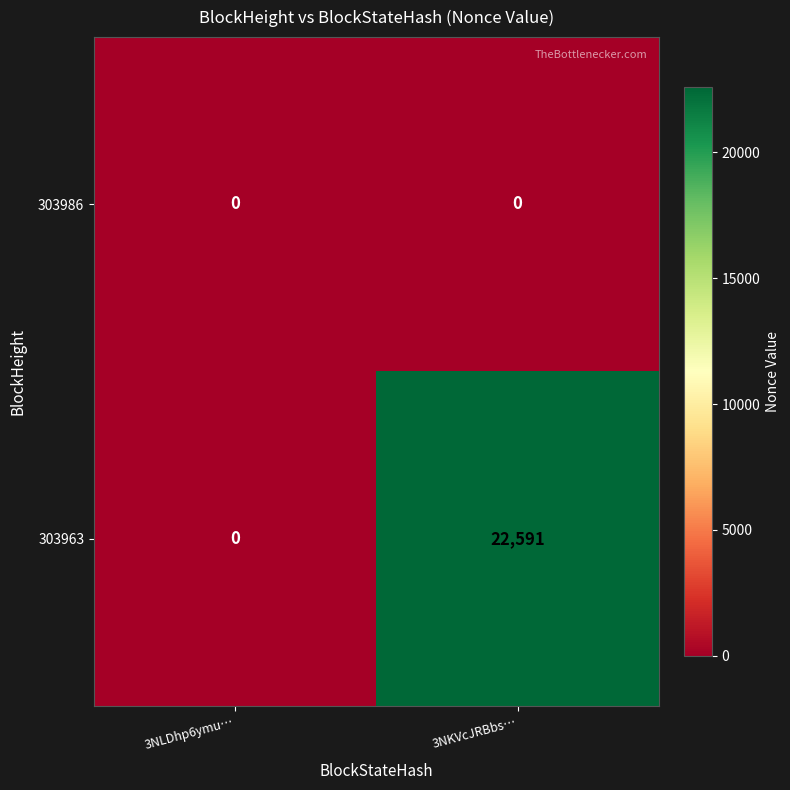

Which series has the largest range (max minus min)?

303963